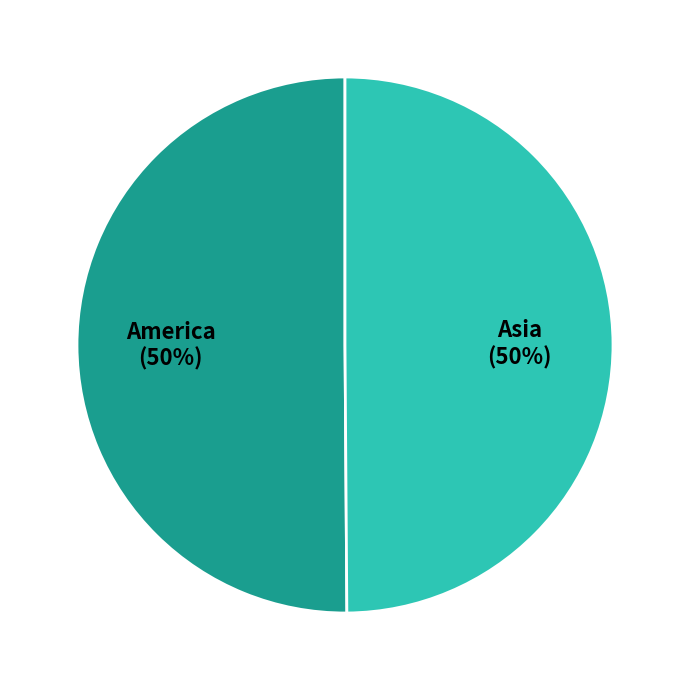

Count the number of slices in the pie.

2